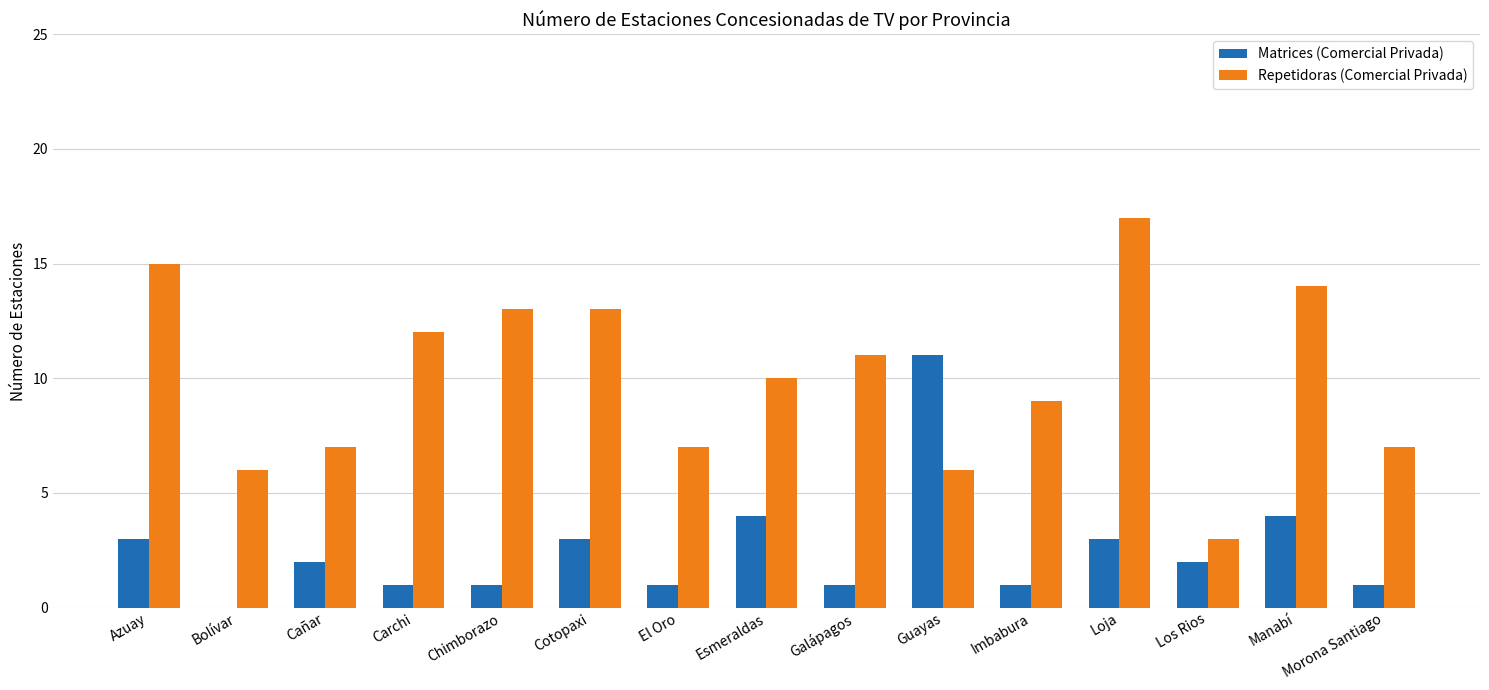

What value does the Repetidoras (Comercial Privada) series have at Chimborazo, to the nearest 10?

10